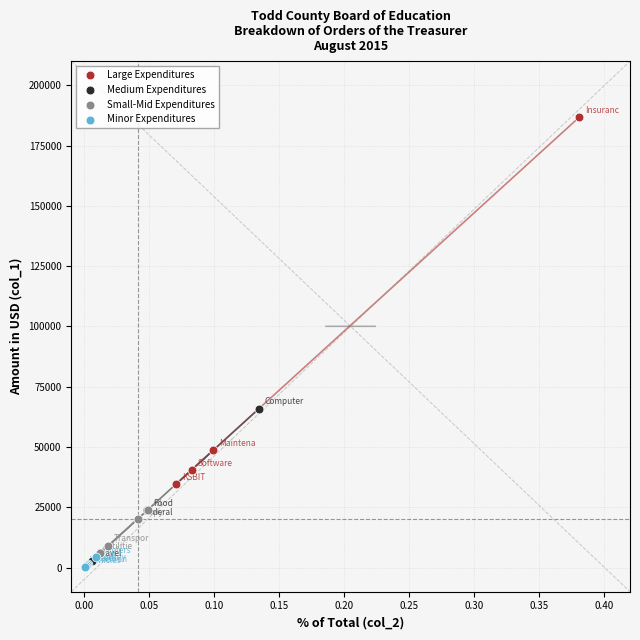

Which series has the largest Y range (max minus min)?

Large Expenditures